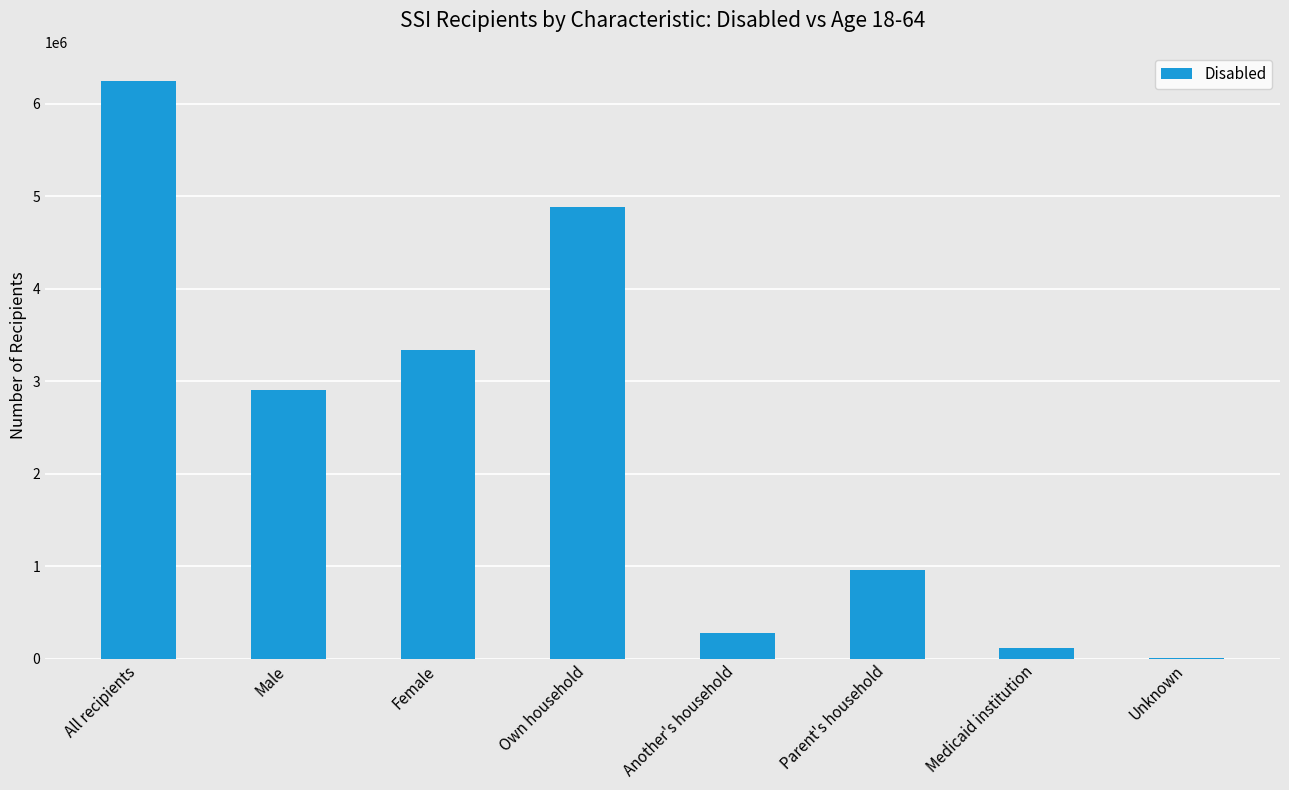

Which has a higher value, Parent's household or Medicaid institution?

Parent's household